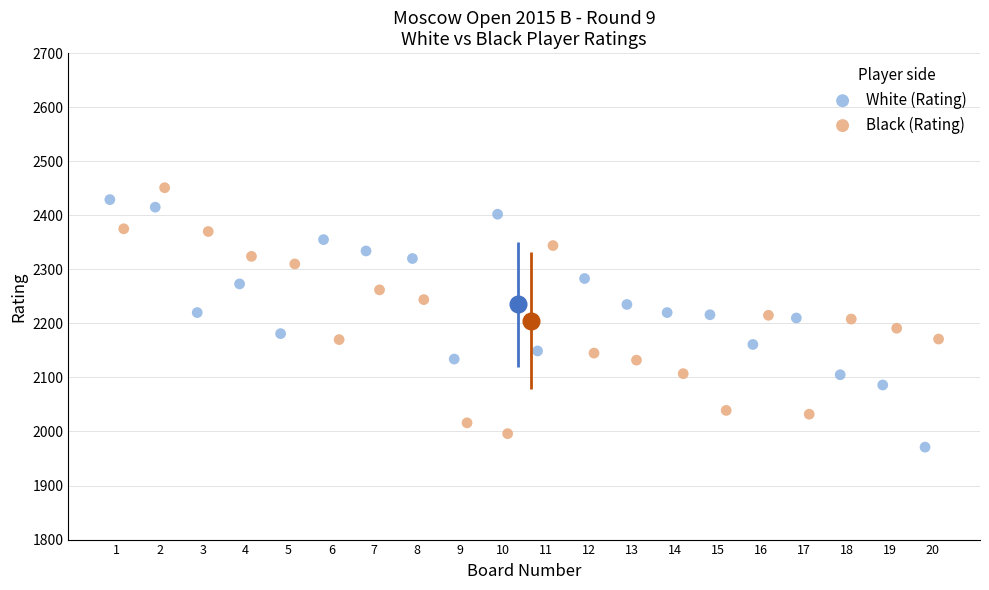

Which series reaches the maximum Y coordinate?

Black (Rating)